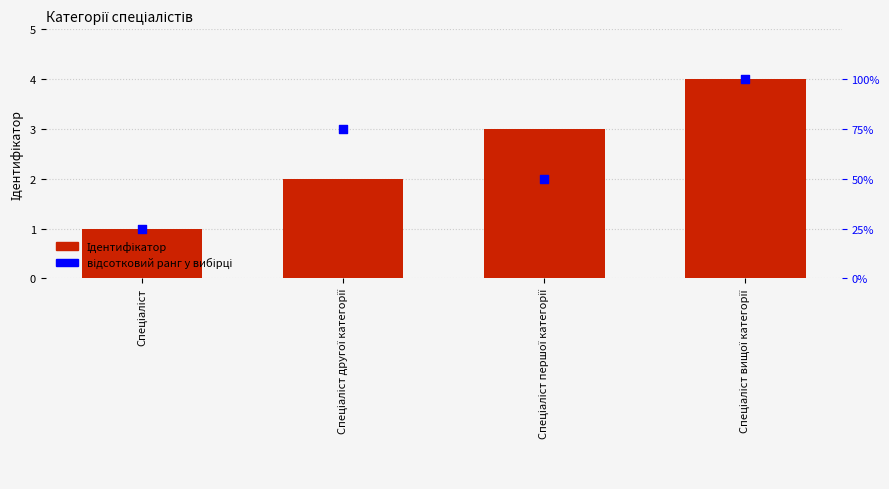

Which series has the largest total across all categories?

відсотковий ранг